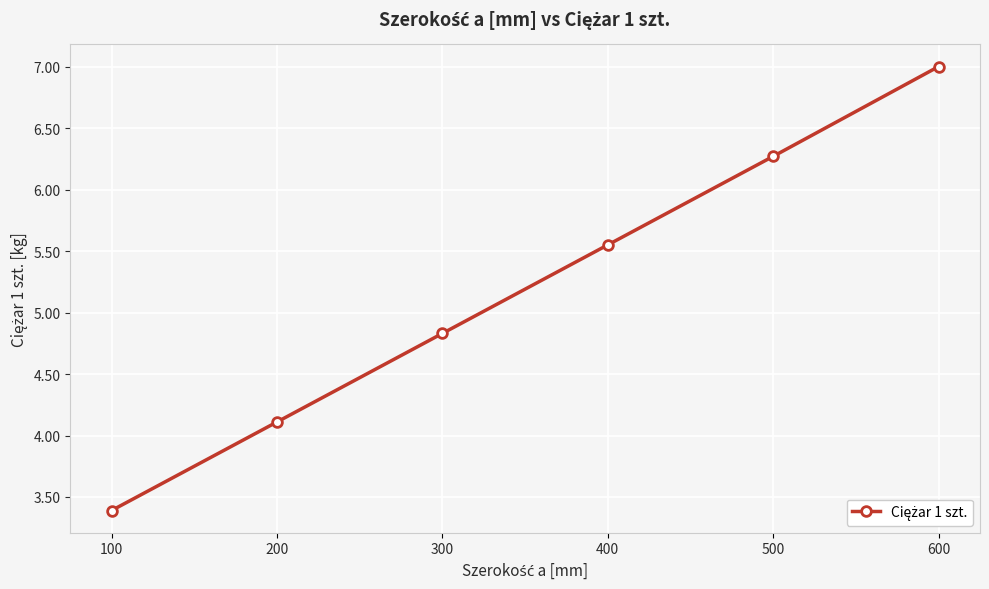

What is the sum of the values at 500 and 400?

11.8